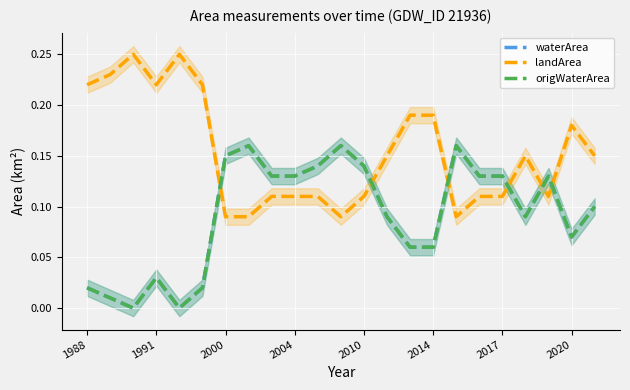

What is the label of the 2nd point from the left?

1991